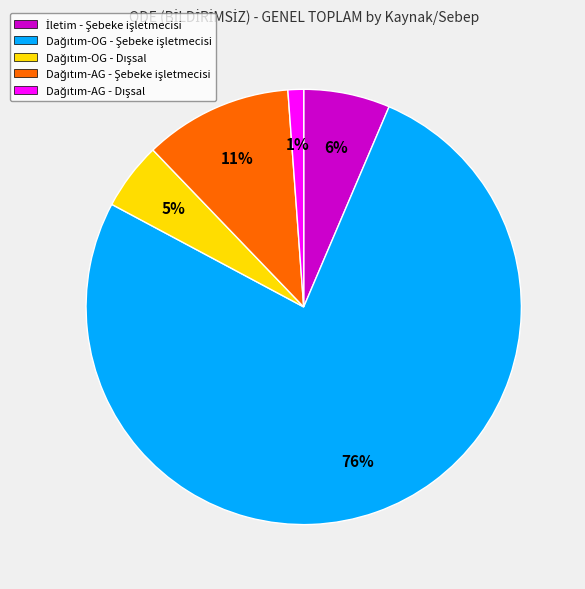

To the nearest percent, what is the average slice percentage?

20%